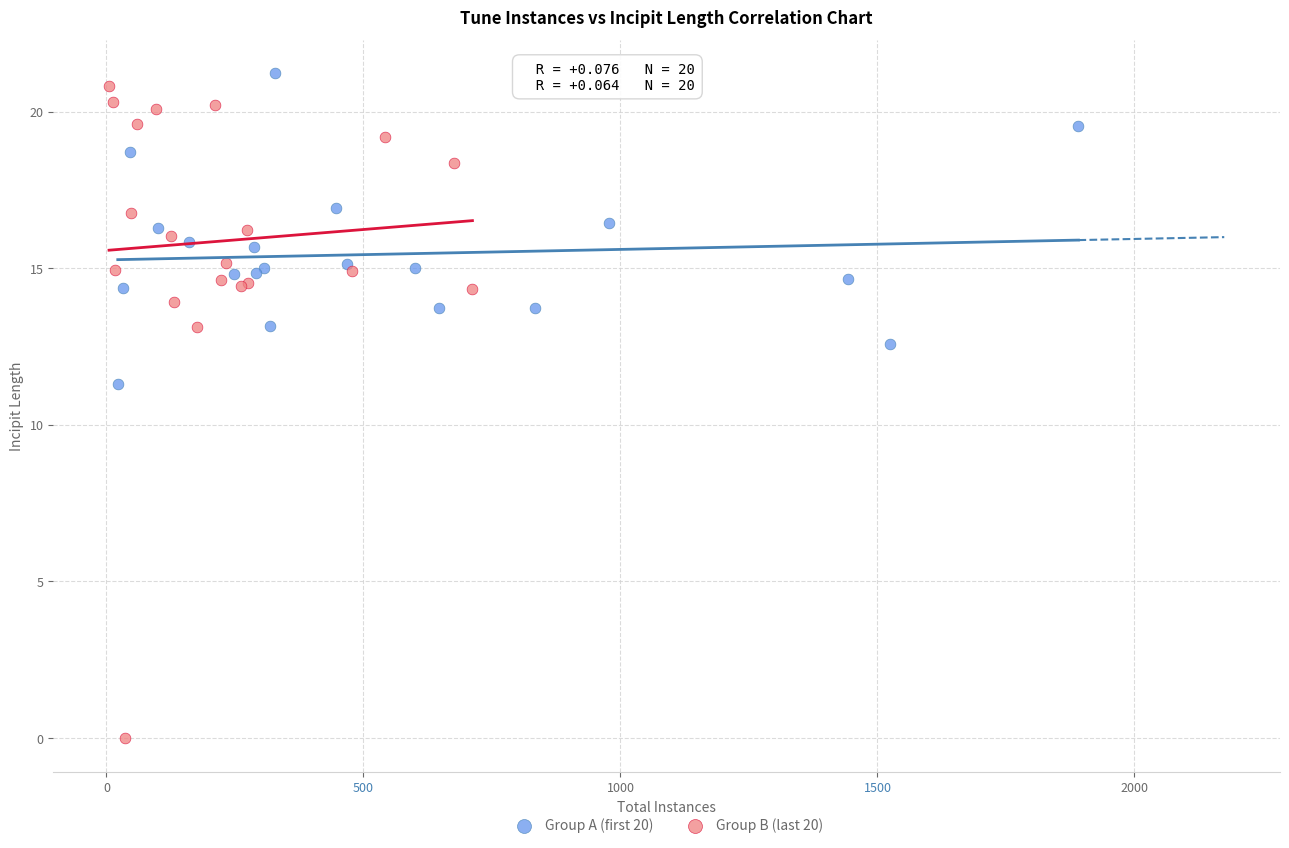

What are all the series names shown in the legend?

Group A (first 20), Group B (last 20)